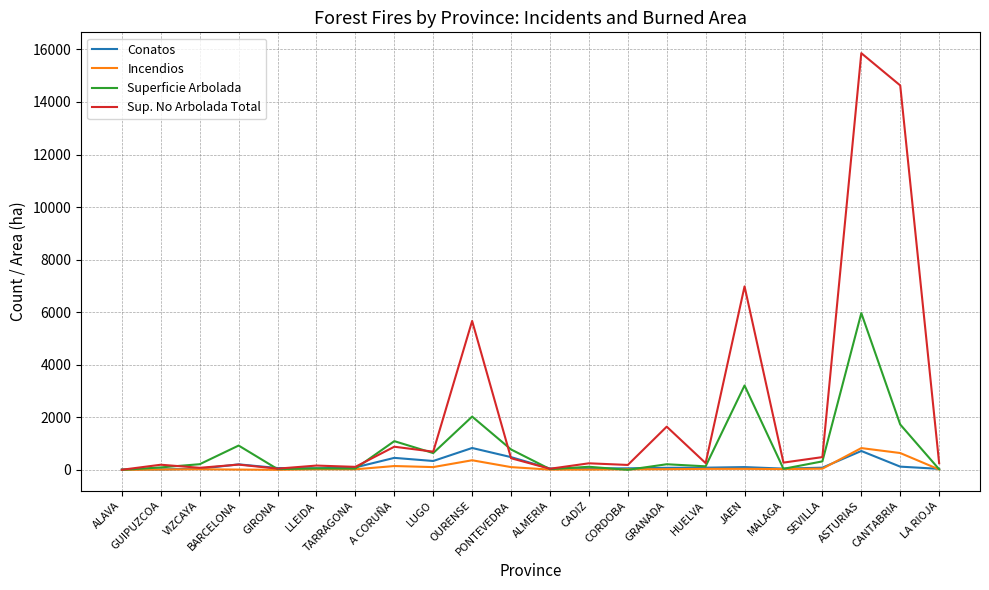

What is the approximate value of Conatos at ASTURIAS?

721.0